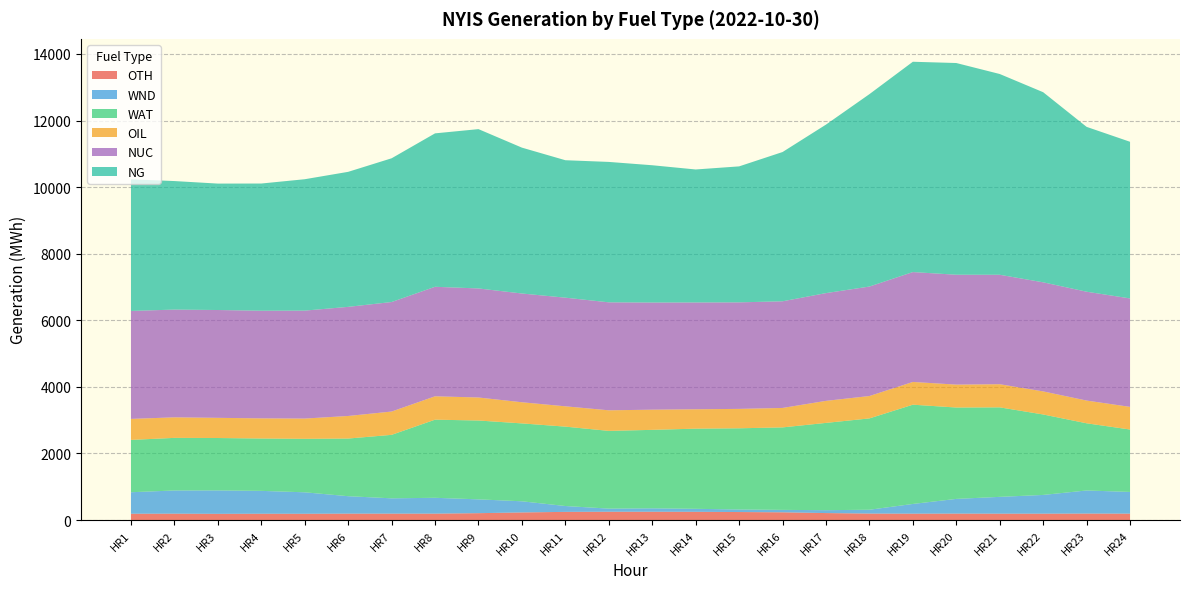

Reading left to right, extract all data points from this chart.

OTH: HR1=189	HR2=191	HR3=186	HR4=189	HR5=188	HR6=192	HR7=192	HR8=192	HR9=206	HR10=228	HR11=245	HR12=249	HR13=249	HR14=247	HR15=240	HR16=232	HR17=209	HR18=194	HR19=191	HR20=193	HR21=191	HR22=191	HR23=194	HR24=192
WND: HR1=646	HR2=697	HR3=704	HR4=687	HR5=645	HR6=524	HR7=460	HR8=476	HR9=415	HR10=335	HR11=176	HR12=94	HR13=103	HR14=90	HR15=77	HR16=73	HR17=87	HR18=115	HR19=292	HR20=442	HR21=505	HR22=563	HR23=694	HR24=652
WAT: HR1=1572	HR2=1580	HR3=1574	HR4=1573	HR5=1607	HR6=1732	HR7=1907	HR8=2347	HR9=2369	HR10=2340	HR11=2385	HR12=2335	HR13=2357	HR14=2408	HR15=2439	HR16=2478	HR17=2622	HR18=2744	HR19=2982	HR20=2745	HR21=2689	HR22=2417	HR23=2018	HR24=1875
OIL: HR1=631	HR2=617	HR3=606	HR4=605	HR5=608	HR6=678	HR7=700	HR8=702	HR9=691	HR10=635	HR11=610	HR12=618	HR13=606	HR14=582	HR15=583	HR16=584	HR17=662	HR18=672	HR19=683	HR20=688	HR21=695	HR22=693	HR23=683	HR24=680
NUC: HR1=3243	HR2=3237	HR3=3239	HR4=3234	HR5=3243	HR6=3278	HR7=3290	HR8=3290	HR9=3276	HR10=3267	HR11=3264	HR12=3244	HR13=3219	HR14=3209	HR15=3200	HR16=3204	HR17=3237	HR18=3289	HR19=3301	HR20=3301	HR21=3288	HR22=3277	HR23=3270	HR24=3258
NG: HR1=3954	HR2=3861	HR3=3798	HR4=3821	HR5=3947	HR6=4056	HR7=4318	HR8=4609	HR9=4786	HR10=4382	HR11=4129	HR12=4218	HR13=4124	HR14=3995	HR15=4085	HR16=4484	HR17=5062	HR18=5780	HR19=6318	HR20=6360	HR21=6031	HR22=5711	HR23=4952	HR24=4706